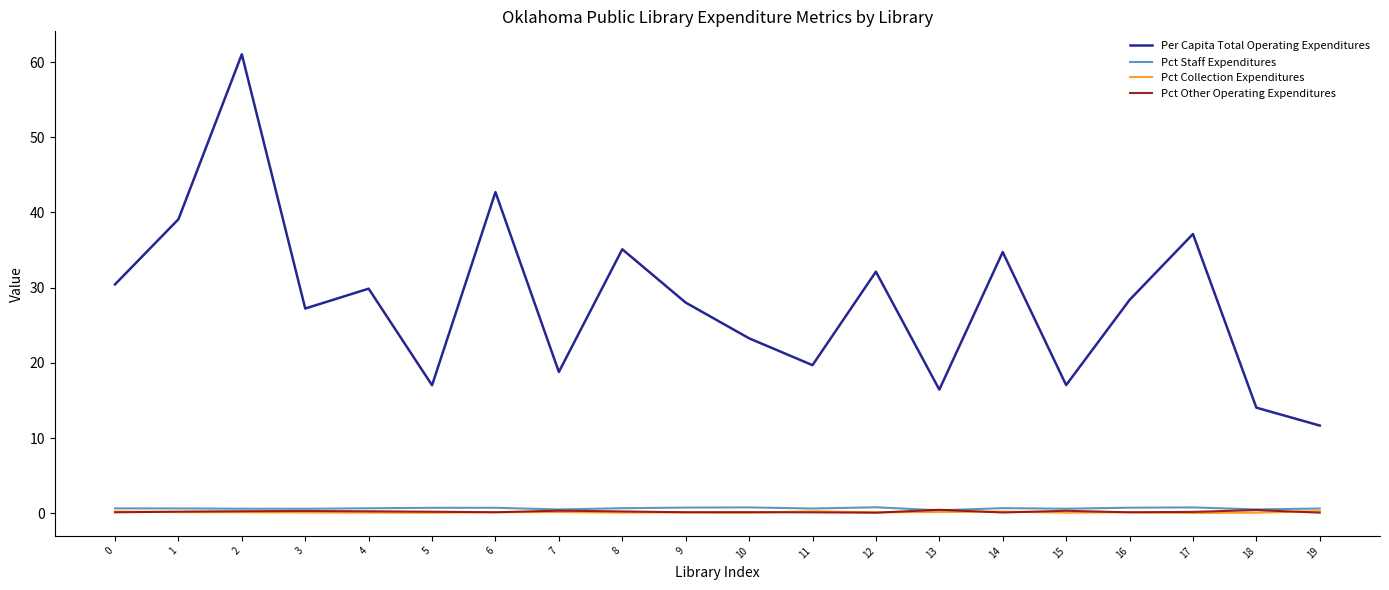

What is the spread (max minus min) of values at 10?

23.2